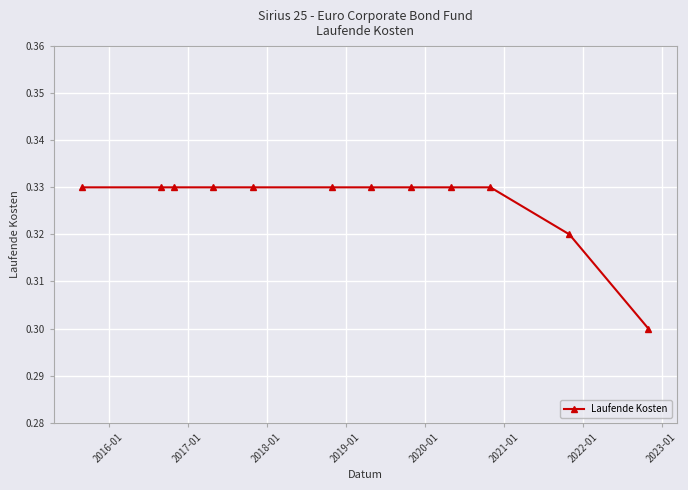

How many values are between 0 and 1?

12